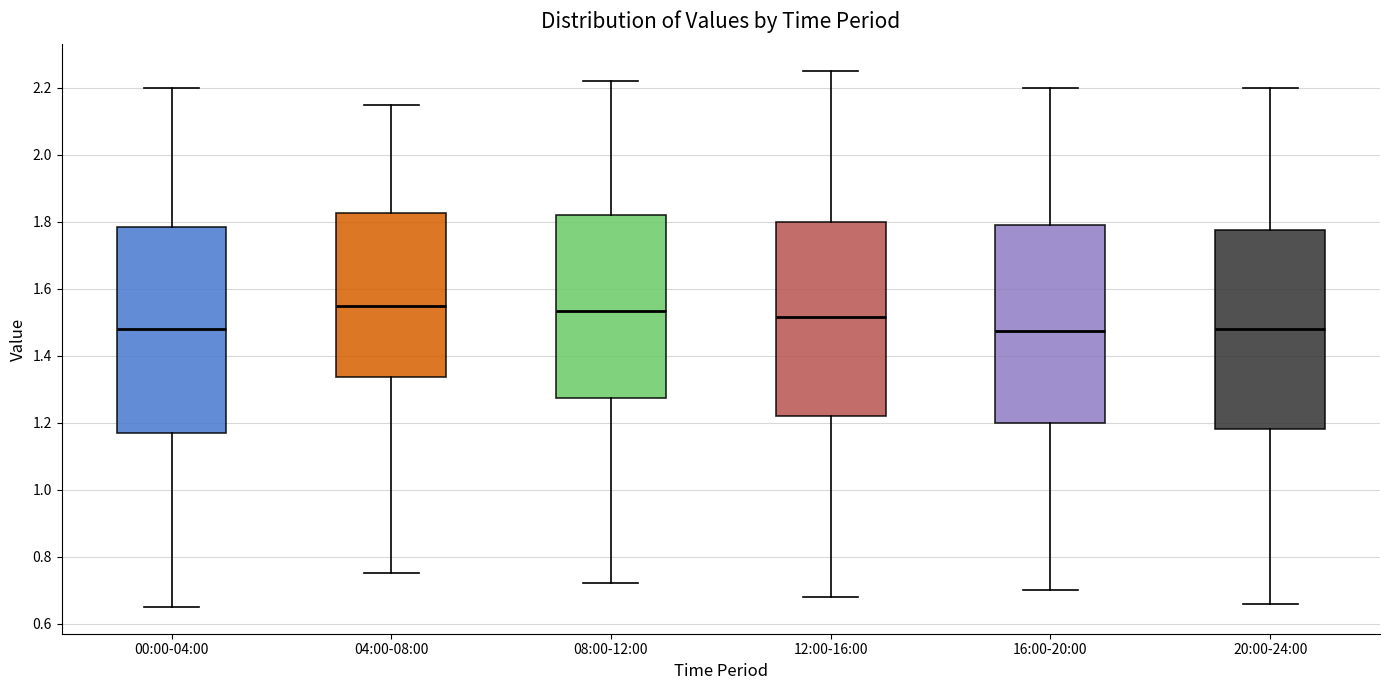

Reading left to right, transcribe this box plot: for each box, give where its median line is, the range the box spans, and where its two whiskers end, as read against the y-axis. The values are not printed on the chart, so give them approximately, as read against the axis.

00:00-04:00: median 1.48, box 1.18 to 1.78, whiskers 0.66 to 2.20
04:00-08:00: median 1.56, box 1.34 to 1.82, whiskers 0.76 to 2.16
08:00-12:00: median 1.54, box 1.28 to 1.82, whiskers 0.72 to 2.22
12:00-16:00: median 1.52, box 1.22 to 1.80, whiskers 0.68 to 2.26
16:00-20:00: median 1.48, box 1.20 to 1.80, whiskers 0.70 to 2.20
20:00-24:00: median 1.48, box 1.18 to 1.78, whiskers 0.66 to 2.20